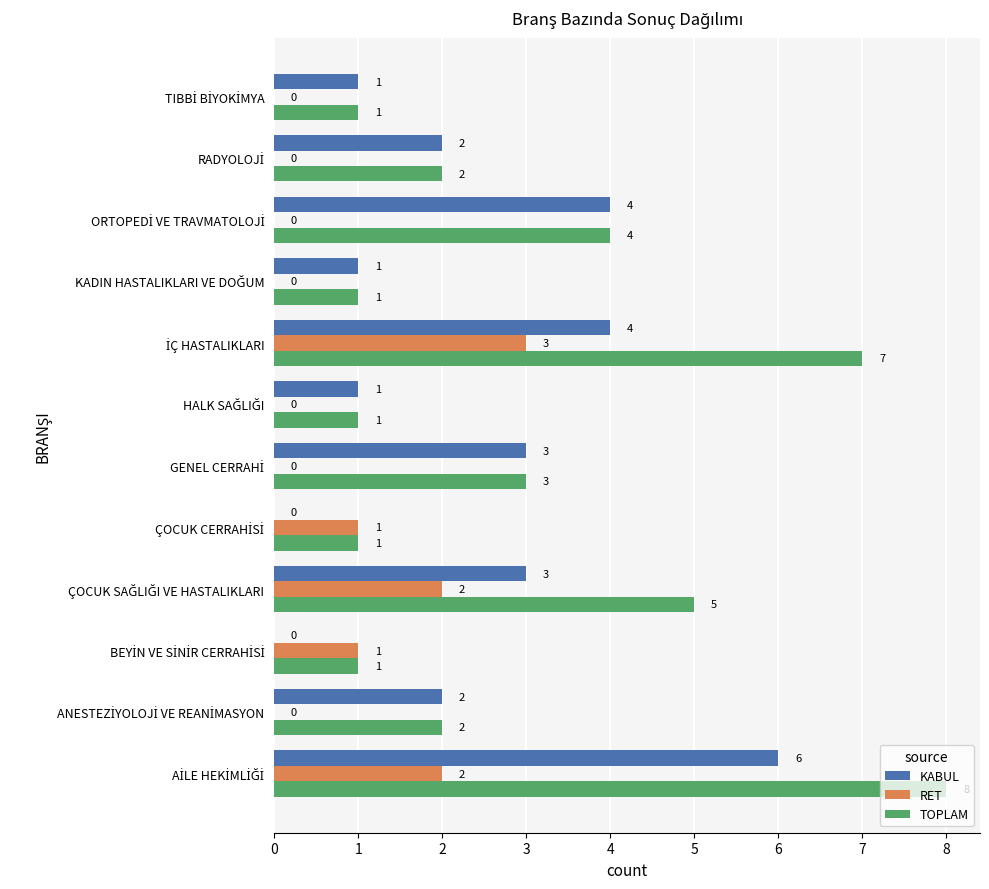

Which series has the largest total across all categories?

TOPLAM